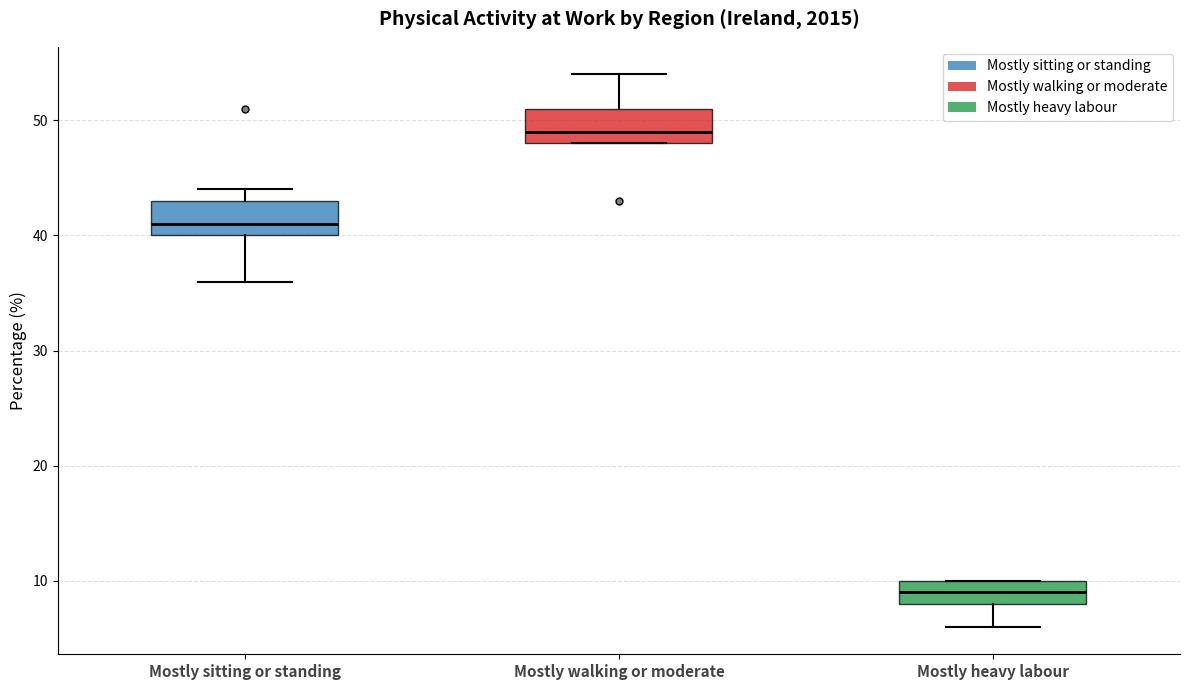

Which box has the highest median line?

Mostly walking or moderate